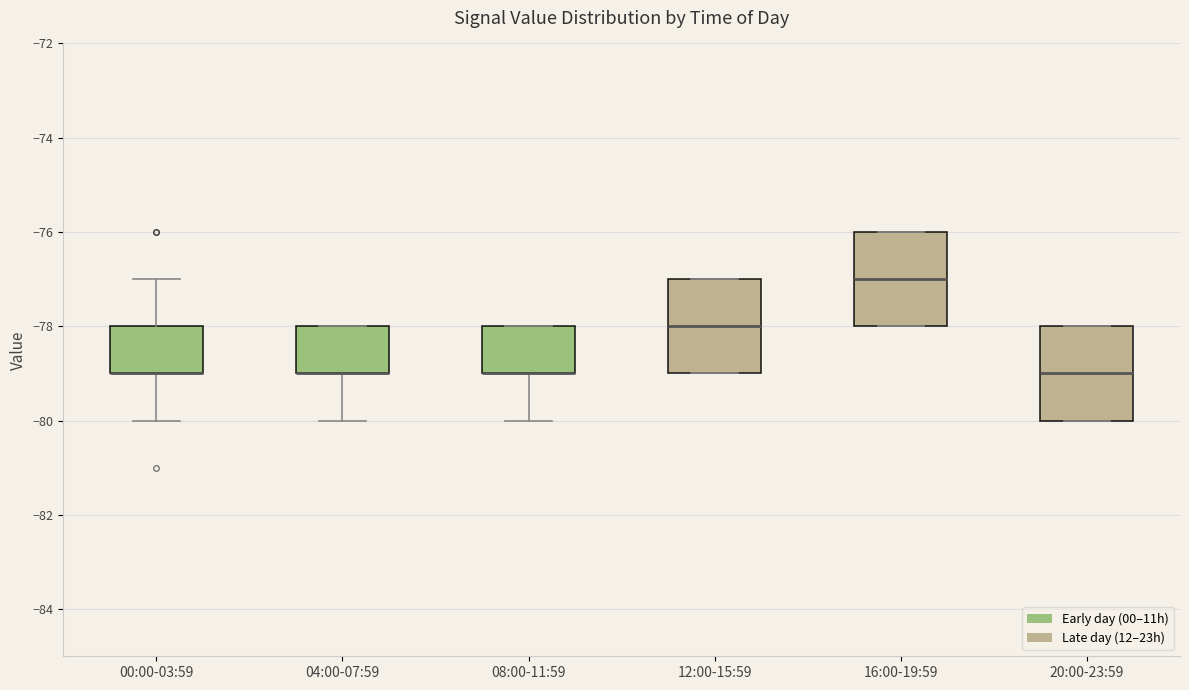

Reading left to right, read every box against the y-axis: the position of its median line, the range the box covers, and the ends of its whiskers. The values are not printed on the chart, so give them approximately, as read against the axis.

00:00-03:59: median -79 (drawn on the box's lower edge), box -79 to -78, whiskers -80 to -77
04:00-07:59: median -79 (drawn on the box's lower edge), box -79 to -78, whiskers -80 to -78
08:00-11:59: median -79 (drawn on the box's lower edge), box -79 to -78, whiskers -80 to -78
12:00-15:59: median -78, box -79 to -77, whiskers -79 to -77
16:00-19:59: median -77, box -78 to -76, whiskers -78 to -76
20:00-23:59: median -79, box -80 to -78, whiskers -80 to -78